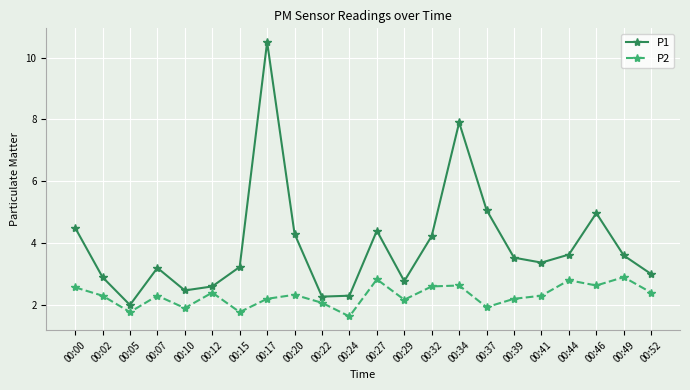

What is the value of the P2 point at the 12th from the left?

2.8